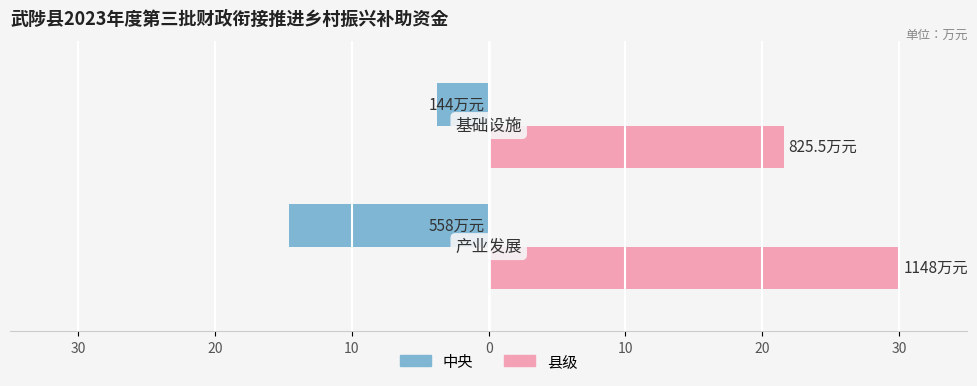

What are all the series names shown in the legend?

中央, 县级